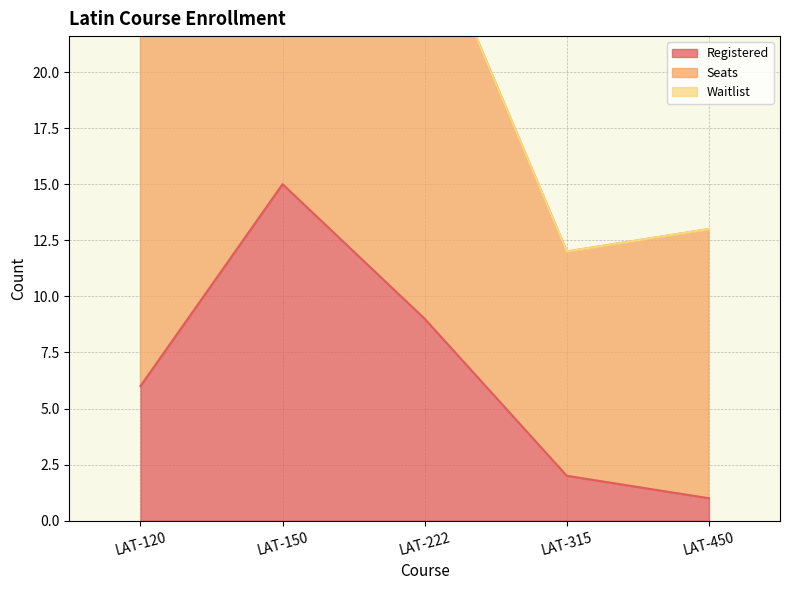

What is the approximate value of Registered at LAT-150?

15